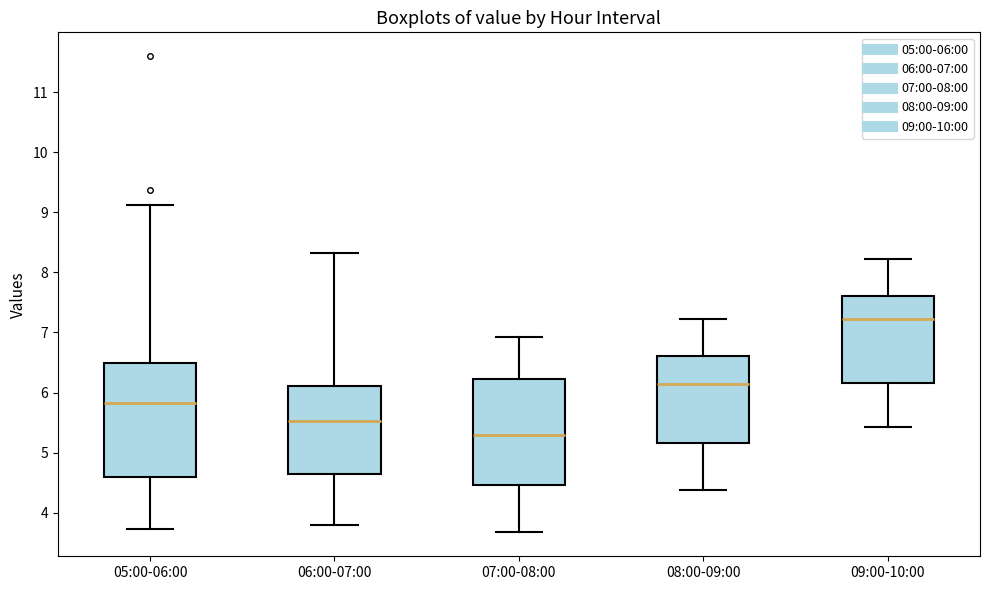

Reading left to right, read every box against the y-axis: the position of its median line, the range the box covers, and the ends of its whiskers. The values are not printed on the chart, so give them approximately, as read against the axis.

05:00-06:00: median 5.8, box 4.6 to 6.5, whiskers 3.7 to 9.1
06:00-07:00: median 5.5, box 4.6 to 6.1, whiskers 3.8 to 8.3
07:00-08:00: median 5.3, box 4.5 to 6.2, whiskers 3.7 to 6.9
08:00-09:00: median 6.2, box 5.2 to 6.6, whiskers 4.4 to 7.2
09:00-10:00: median 7.2, box 6.2 to 7.6, whiskers 5.4 to 8.2